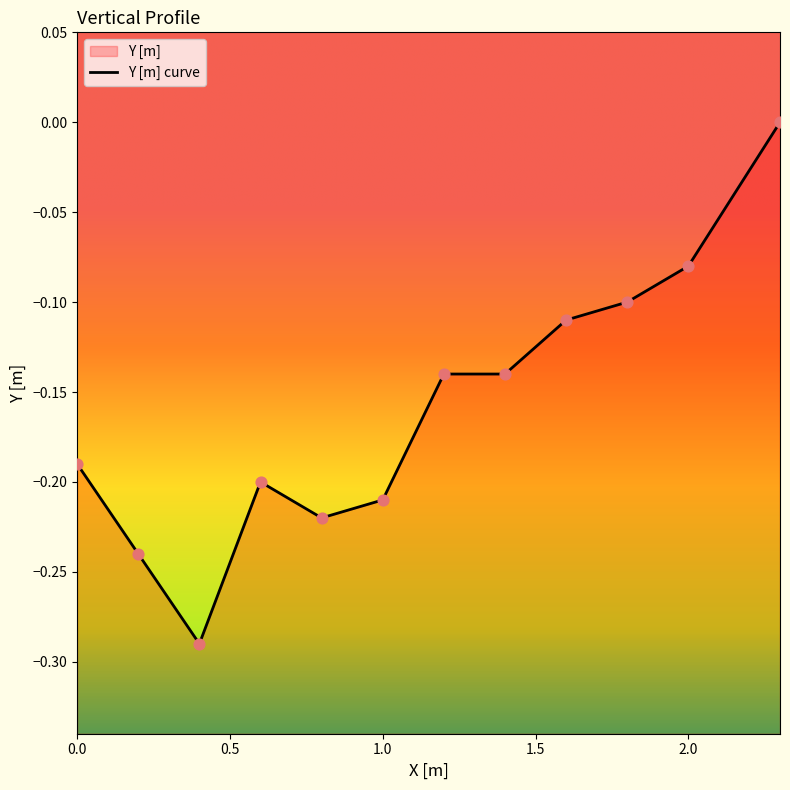

Between 9 and 5, which is larger?

9